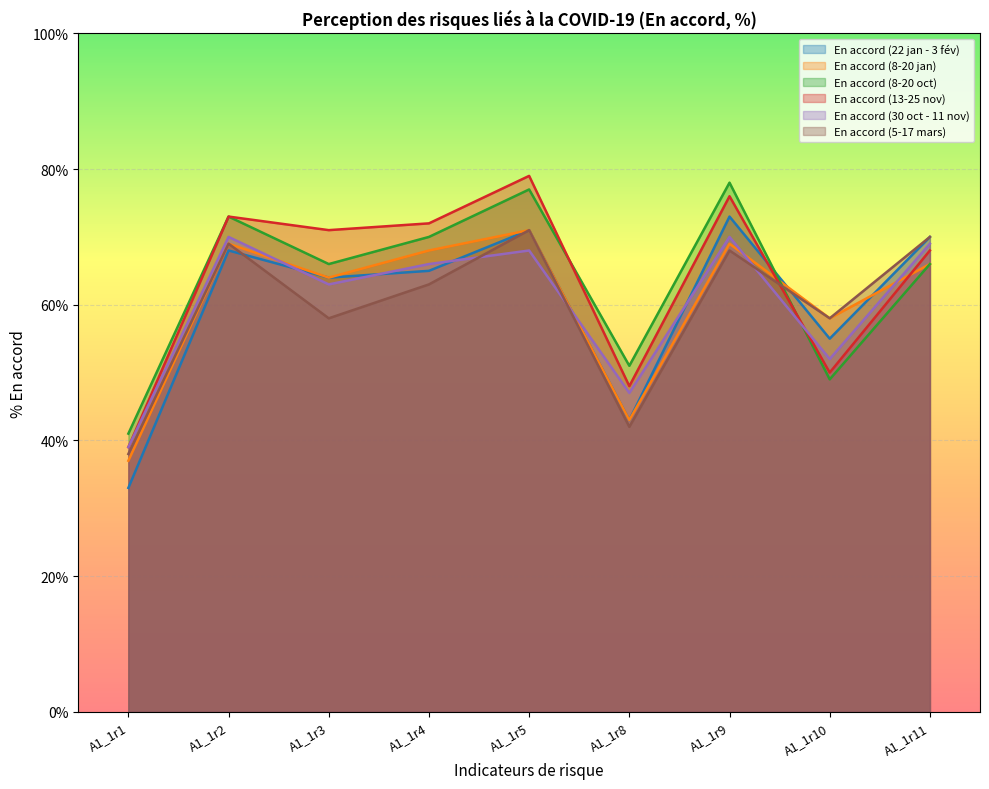

Is the value of En accord (8-20 jan) at A1_1r10 greater than the value of En accord (8-20 oct) at A1_1r3?

No